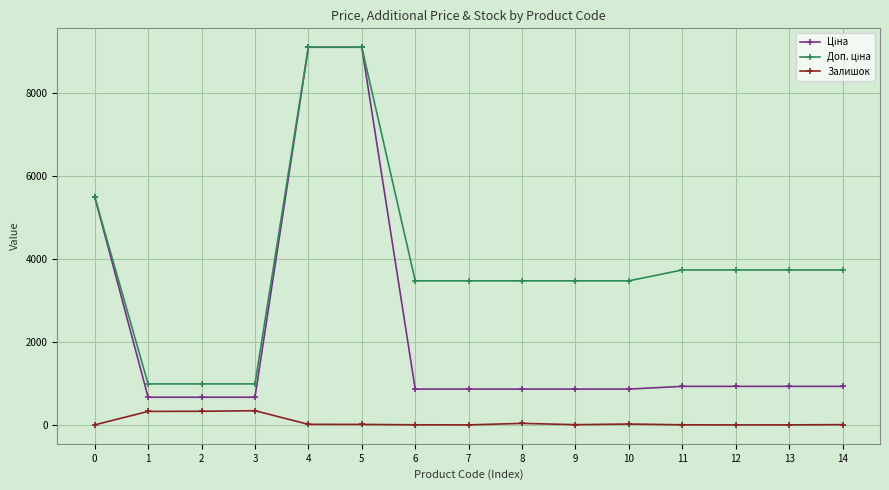

What is the sum of all Доп. ціна values?

58956.8